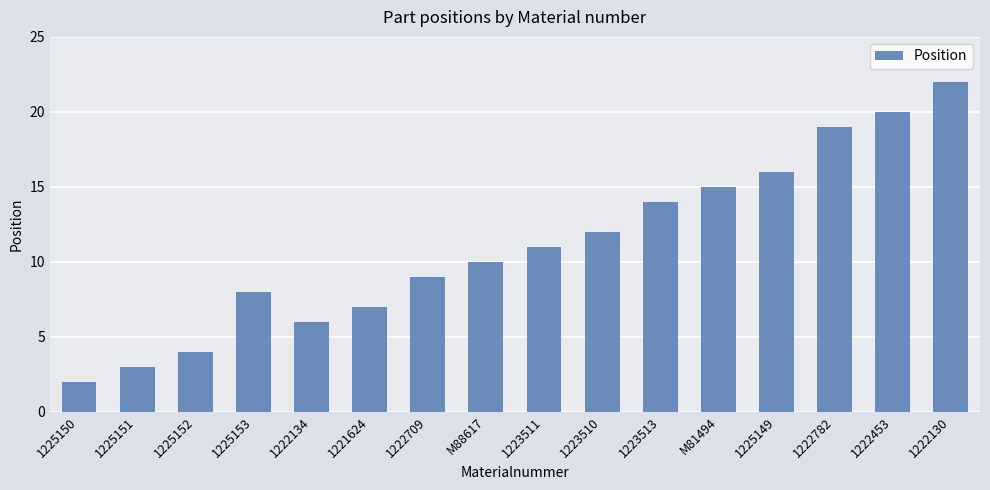

Where is the data nearest to the value 12?

1223510